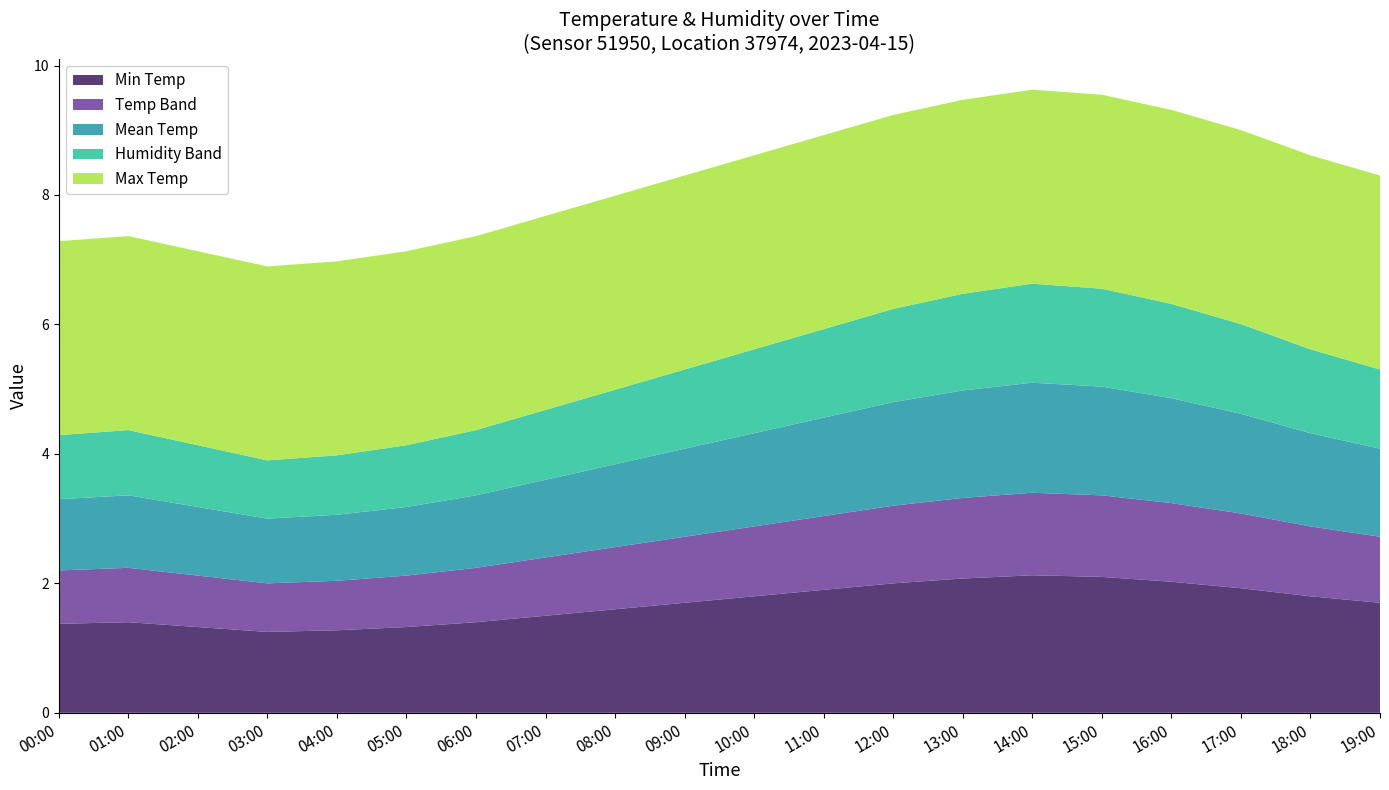

What is the maximum value for Min Temp?

2.1